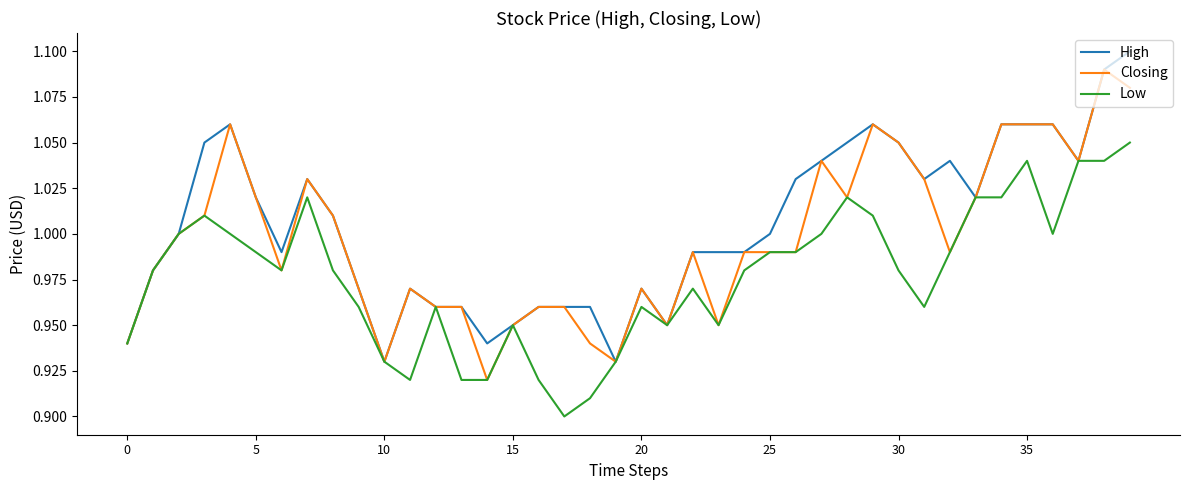

Rank the series by their maximum value, from highest to lowest.

High, Closing, Low